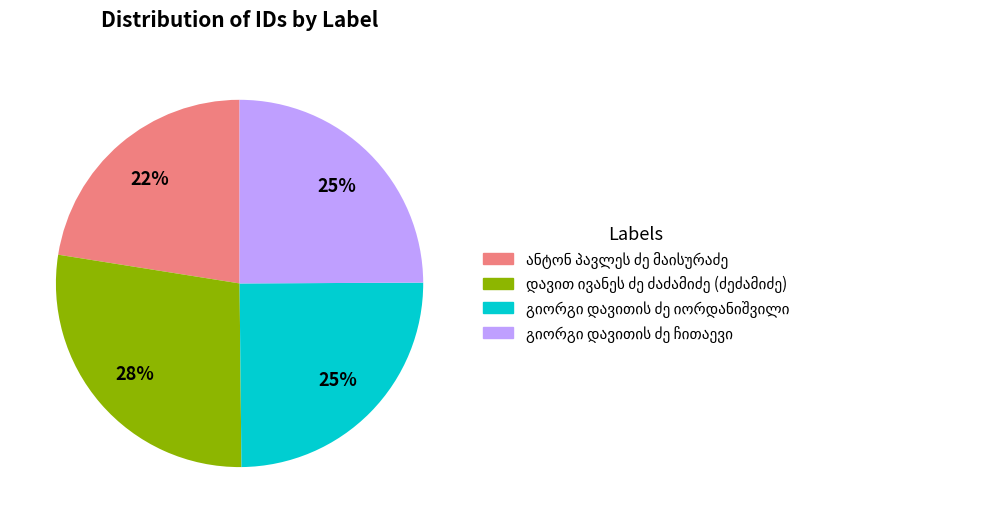

To the nearest percent, what is the average slice percentage?

25%